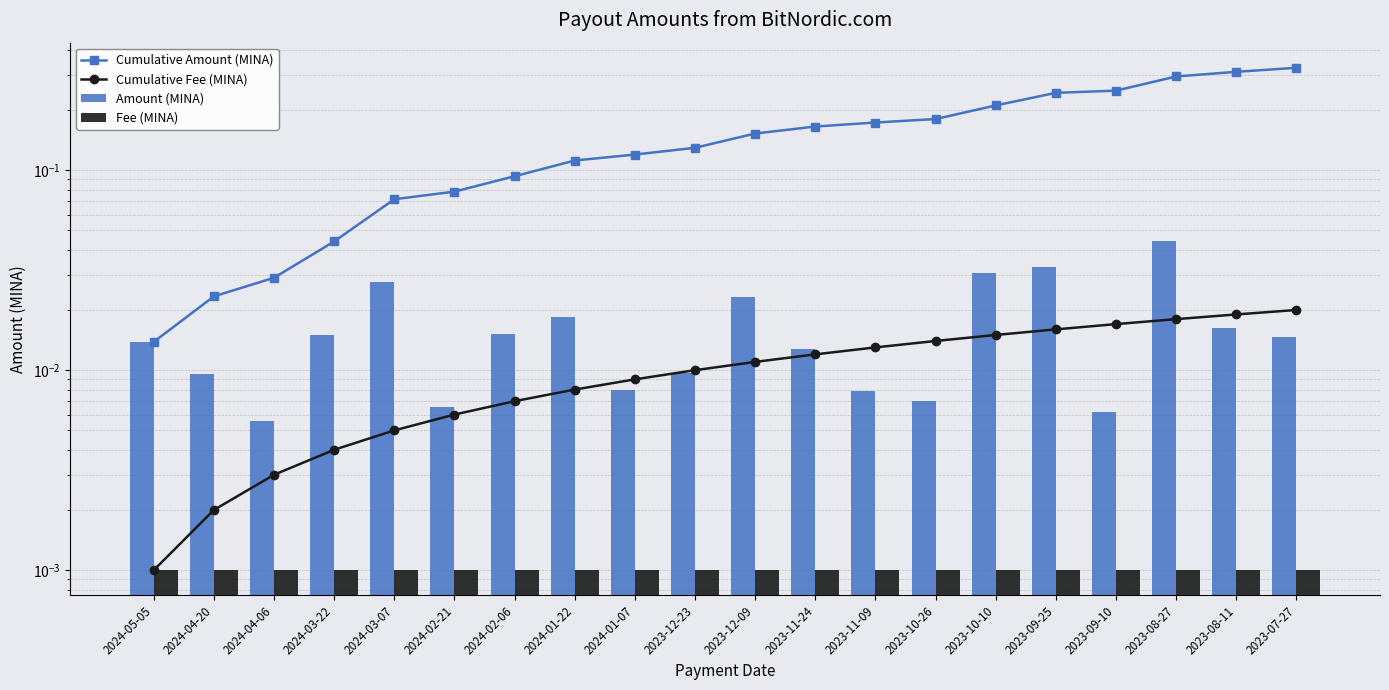

What is the total value across all series at 2023-10-10?

0.3